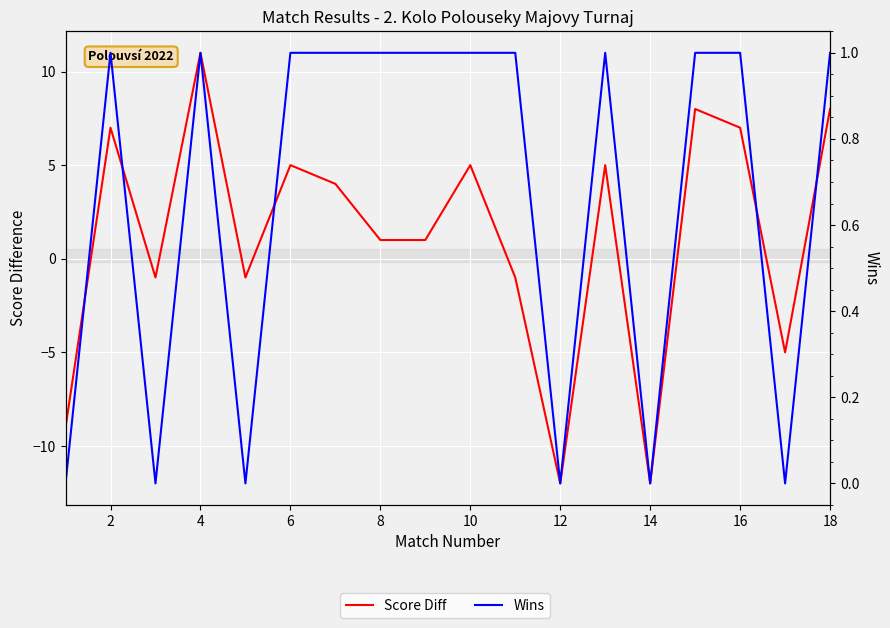

True or false: Wins has a value of 2 at 6.

False